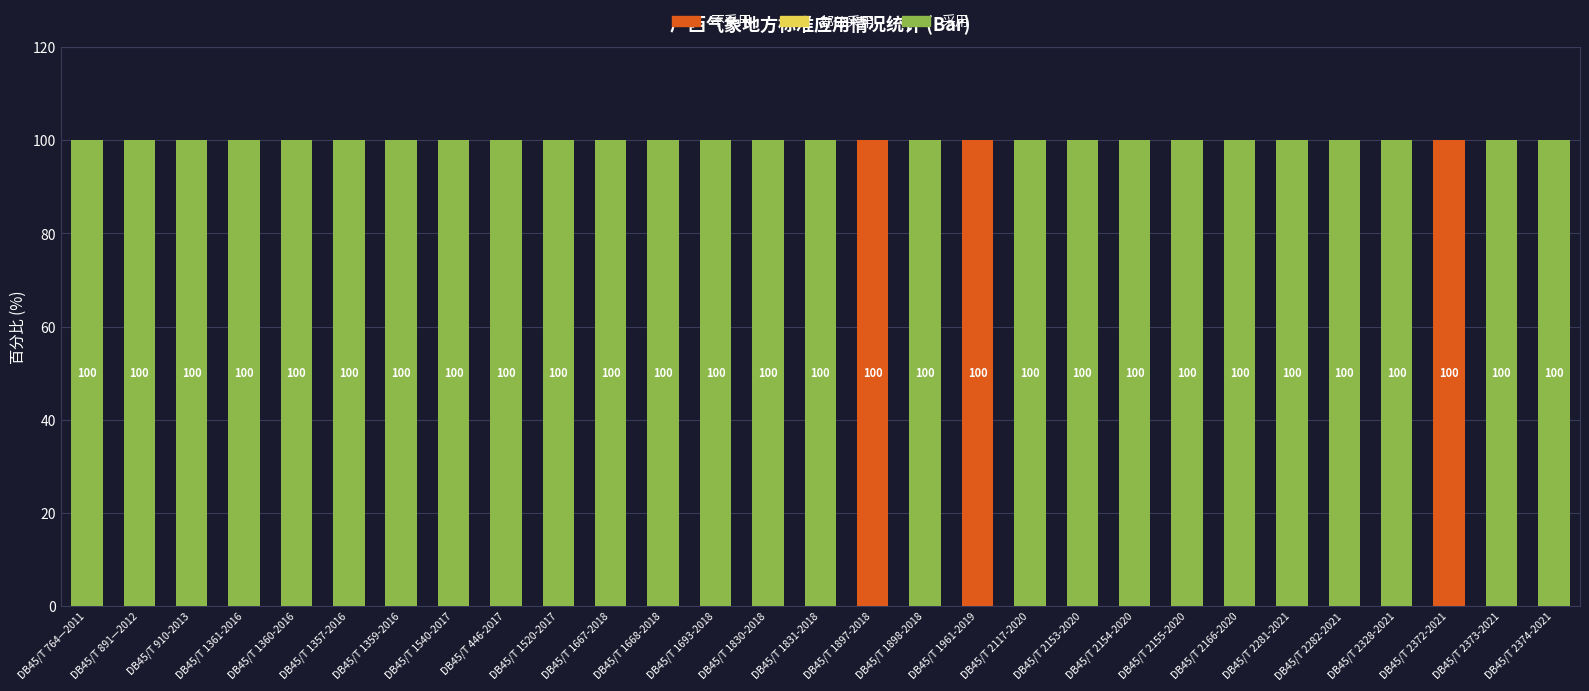

What is the total value across all series at DB45/T 1898-2018?

100